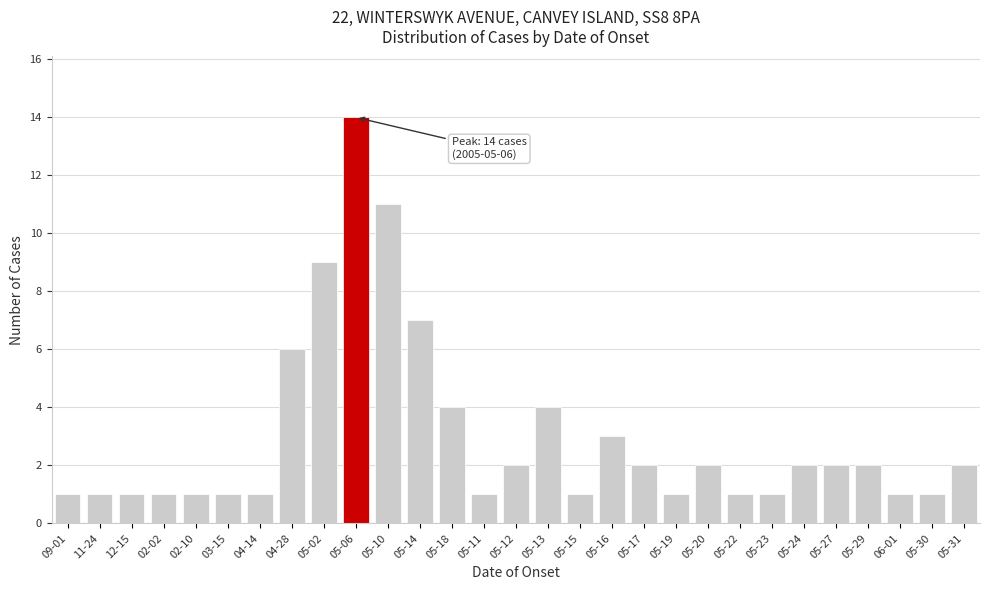

Reading right to left, what are all the values shown in this chart?

05-31=2	05-30=1	06-01=1	05-29=2	05-27=2	05-24=2	05-23=1	05-22=1	05-20=2	05-19=1	05-17=2	05-16=3	05-15=1	05-13=4	05-12=2	05-11=1	05-18=4	05-14=7	05-10=11	05-06=14	05-02=9	04-28=6	04-14=1	03-15=1	02-10=1	02-02=1	12-15=1	11-24=1	09-01=1